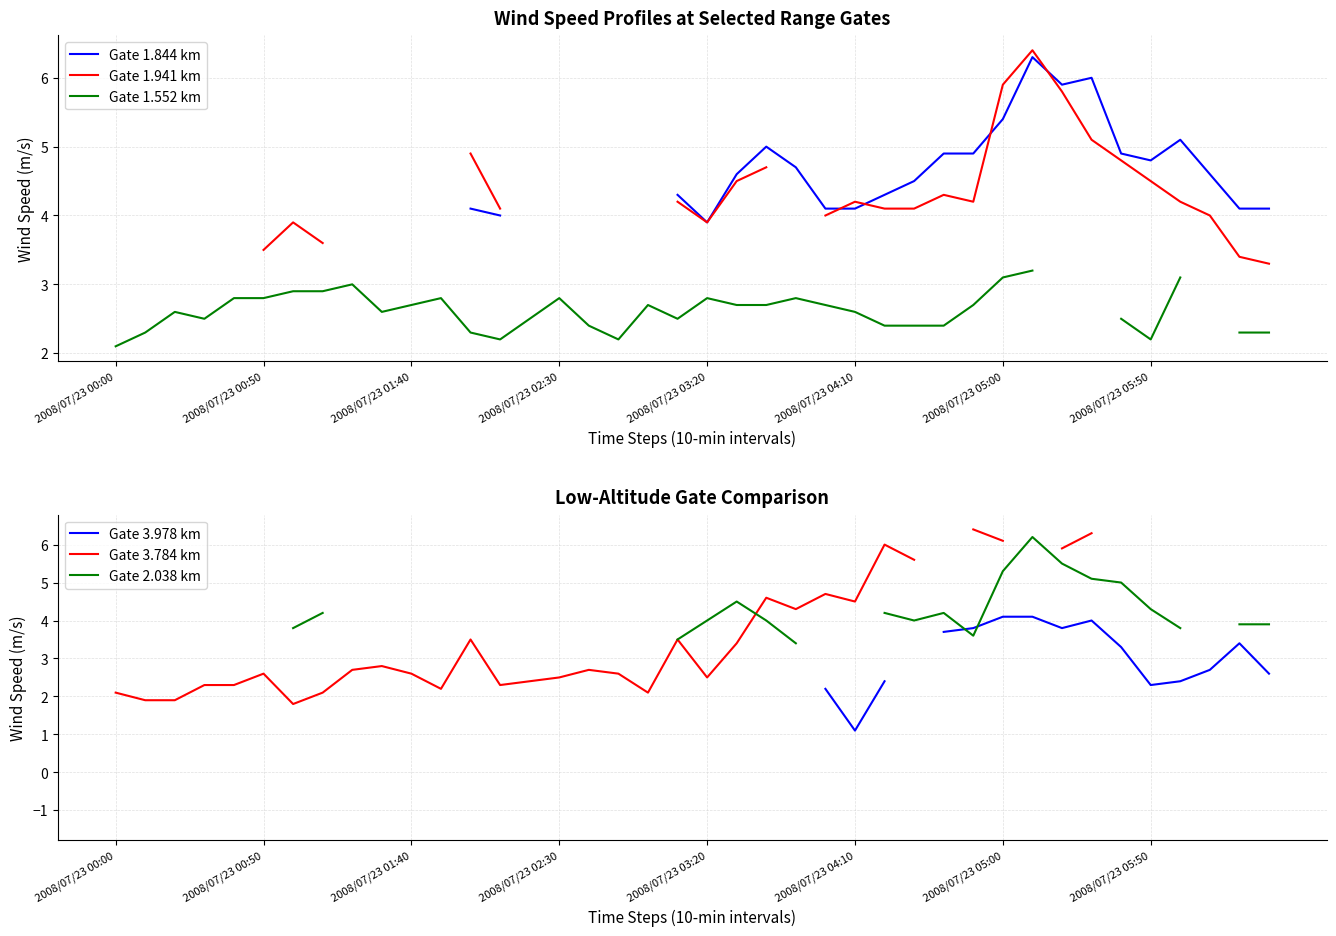

True or false: Gate 3.978 km has more than 2 interior local peaks.

False